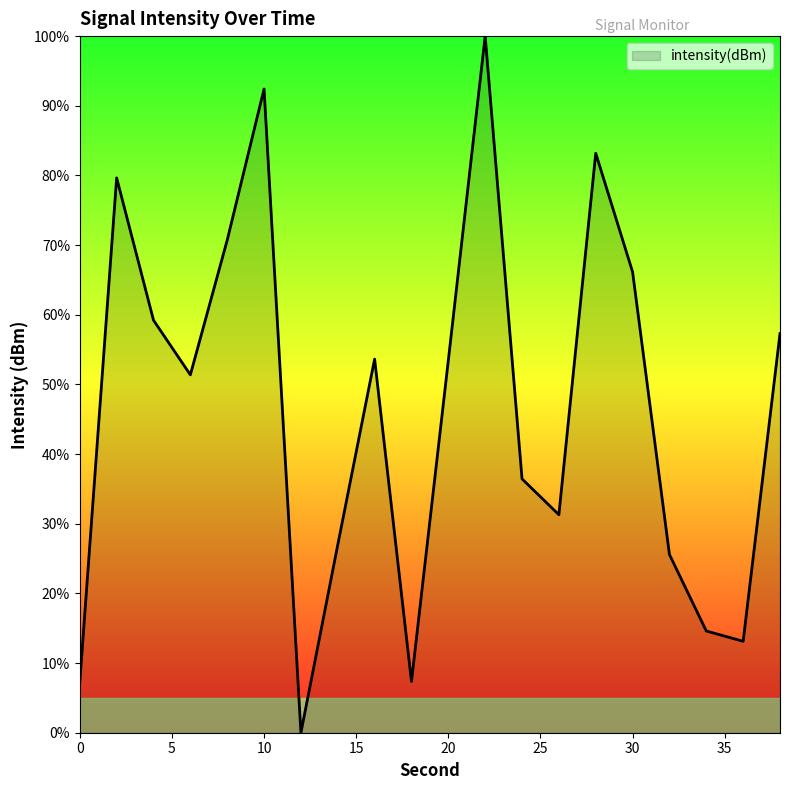

True or false: there are more than 1 points higher than both neighbors.

True